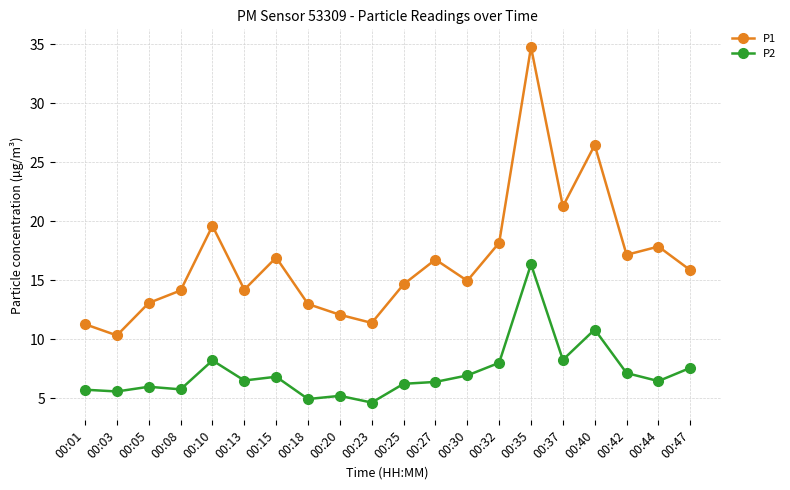

Rank the series at 00:03 from lowest to highest value.

P2, P1